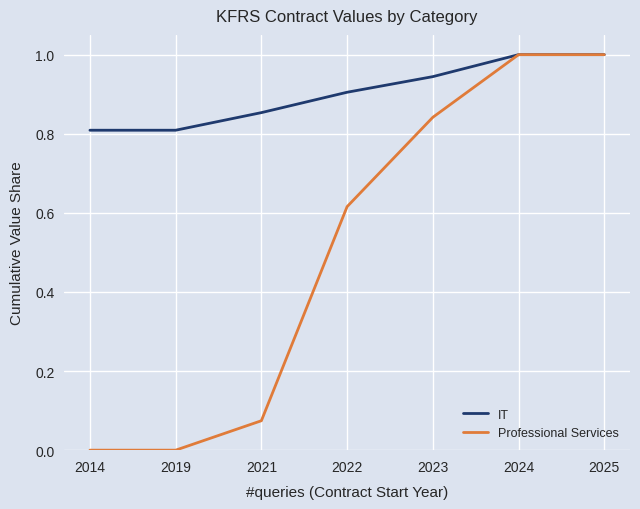

True or false: IT has a value of 0.9 at 2023.

True